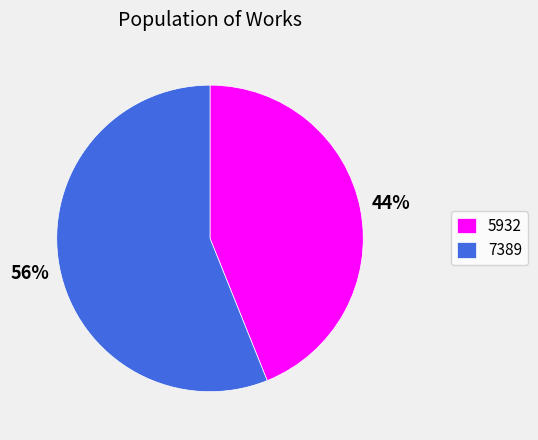

Combined, do 7389 and 5932 account for over 50%?

Yes